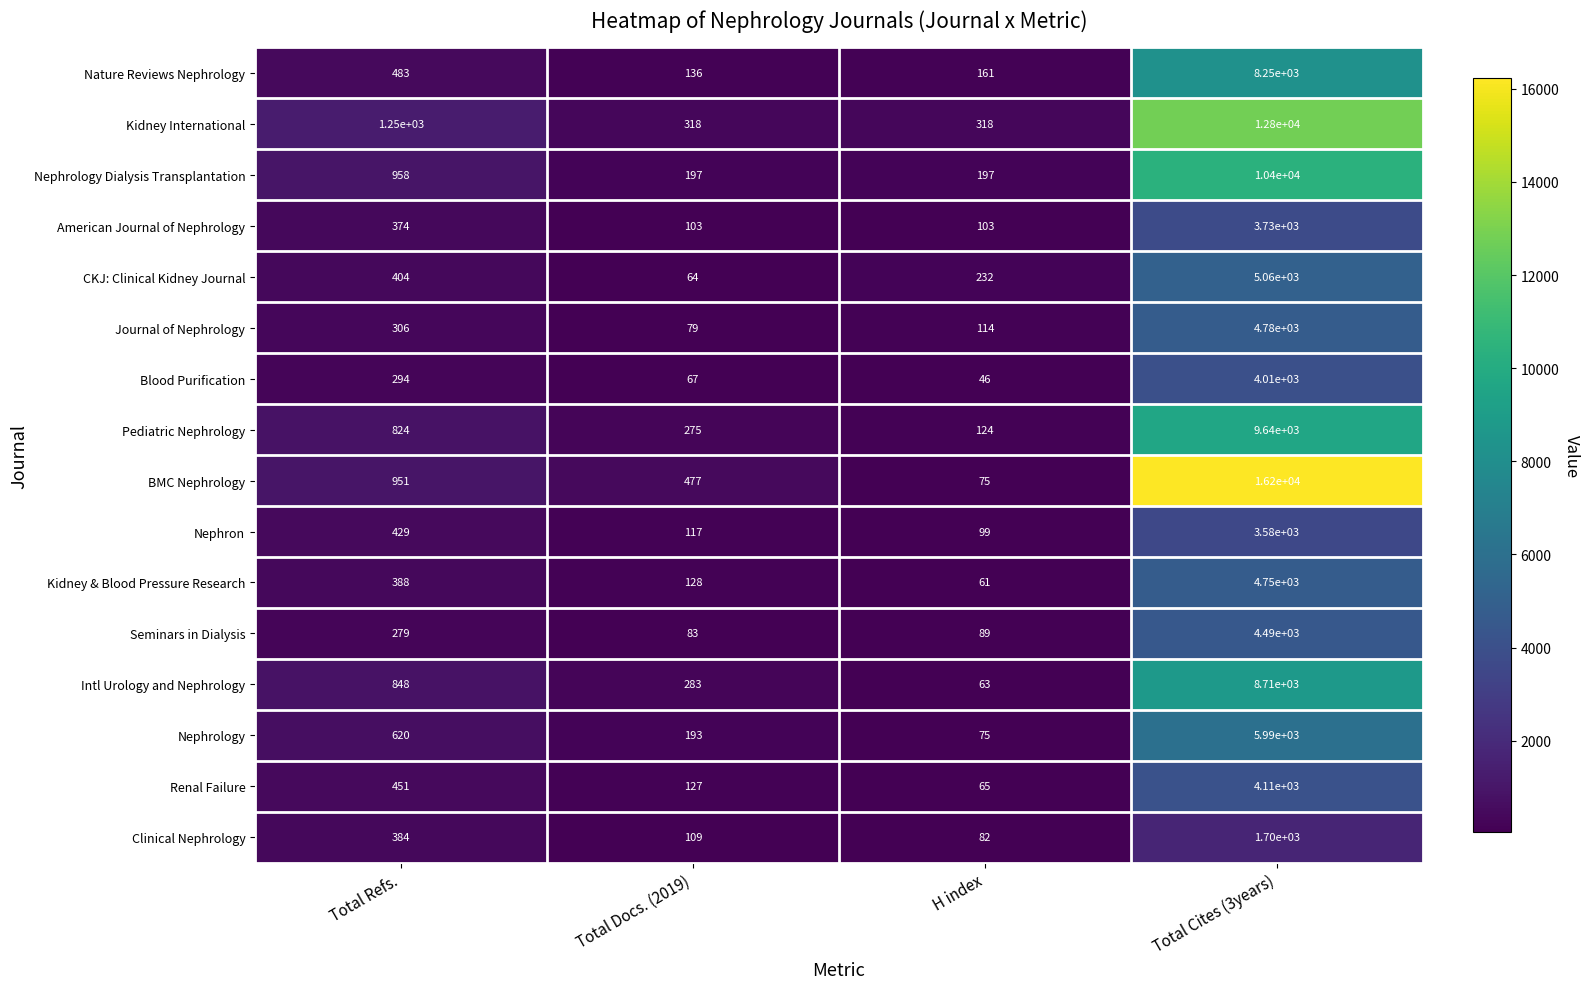

List the series in order of their peak value, lowest first.

Clinical Nephrology, Nephron, American Journal of Nephrology, Blood Purification, Renal Failure, Seminars in Dialysis, Kidney & Blood Pressure Research, Journal of Nephrology, CKJ: Clinical Kidney Journal, Nephrology, Nature Reviews Nephrology, Intl Urology and Nephrology, Pediatric Nephrology, Nephrology Dialysis Transplantation, Kidney International, BMC Nephrology